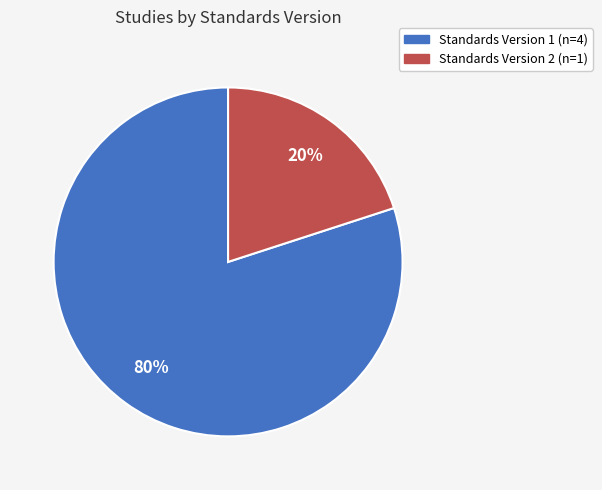

Count the number of slices in the pie.

2